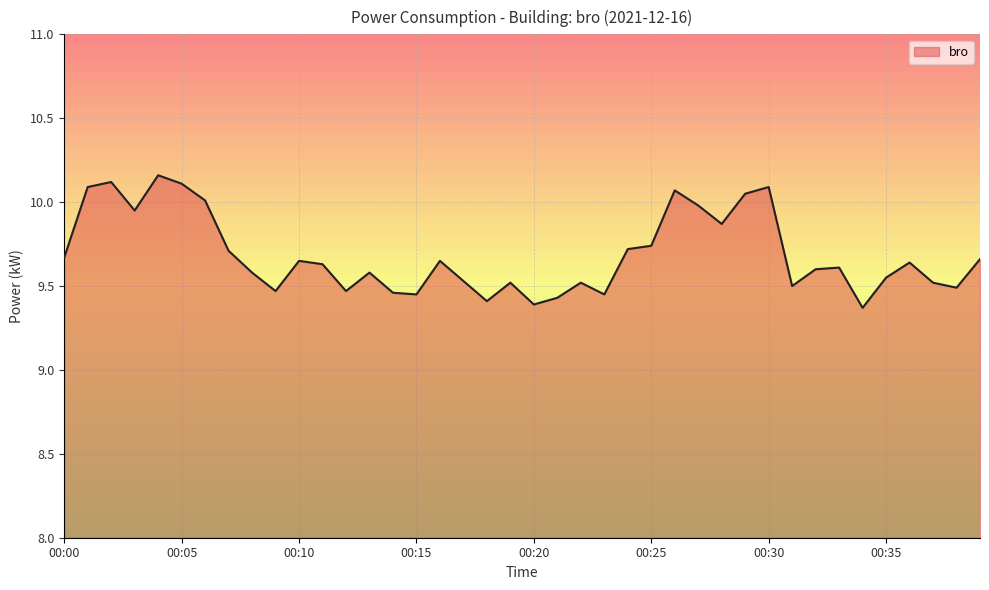

At which label is the value closest to 9?

00:34